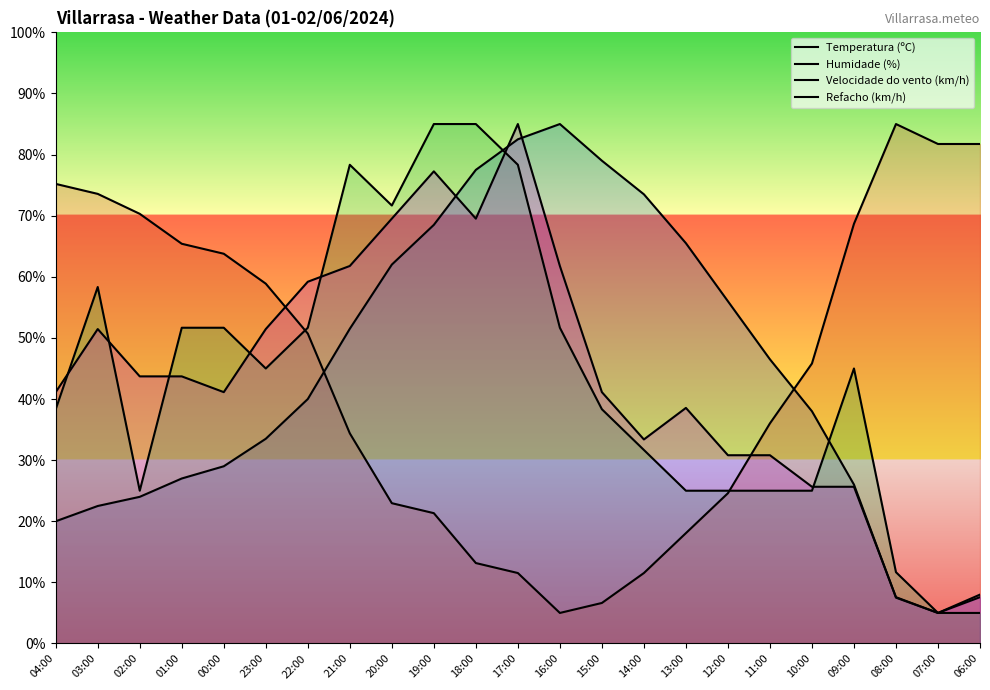

What is the value of the Humidade (%) point at the 1st from the left?

75.2